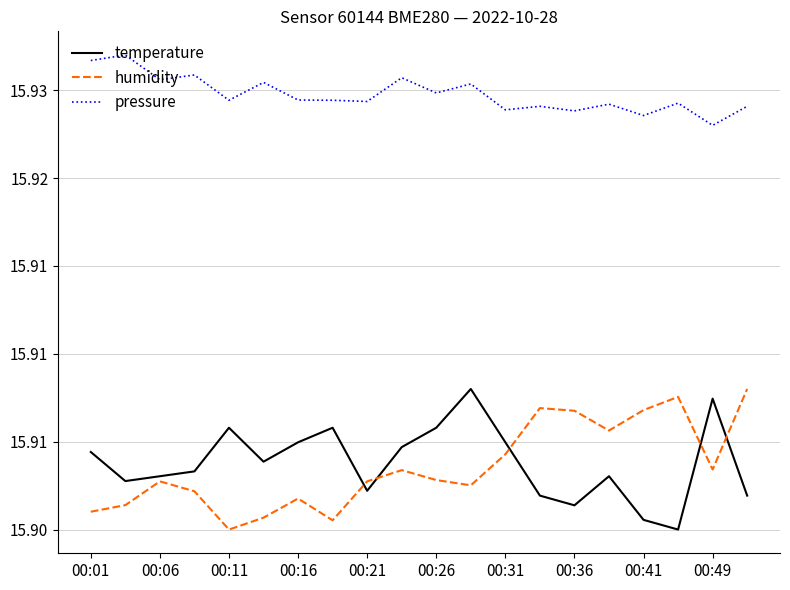

At how many categories does at least one series exceed 15?

20